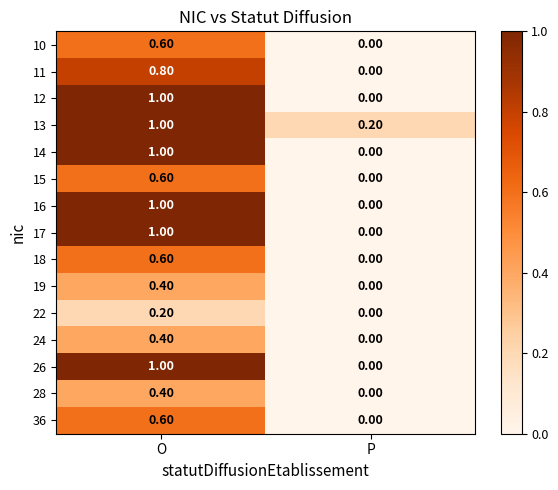

List the labels in order of 24 value, smallest first.

P, O